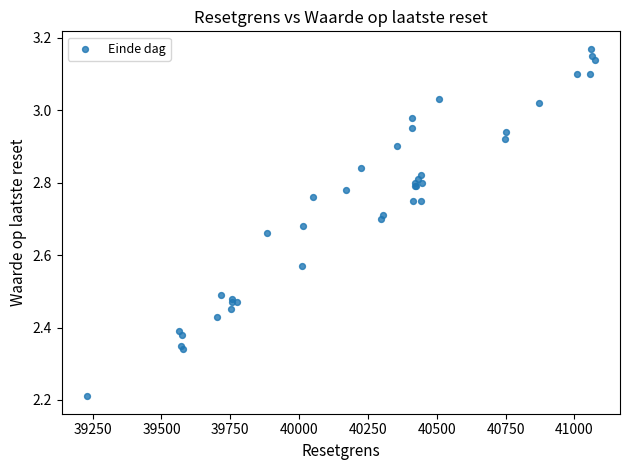

What Y value in the scatter plot is closest to 2?

2.2